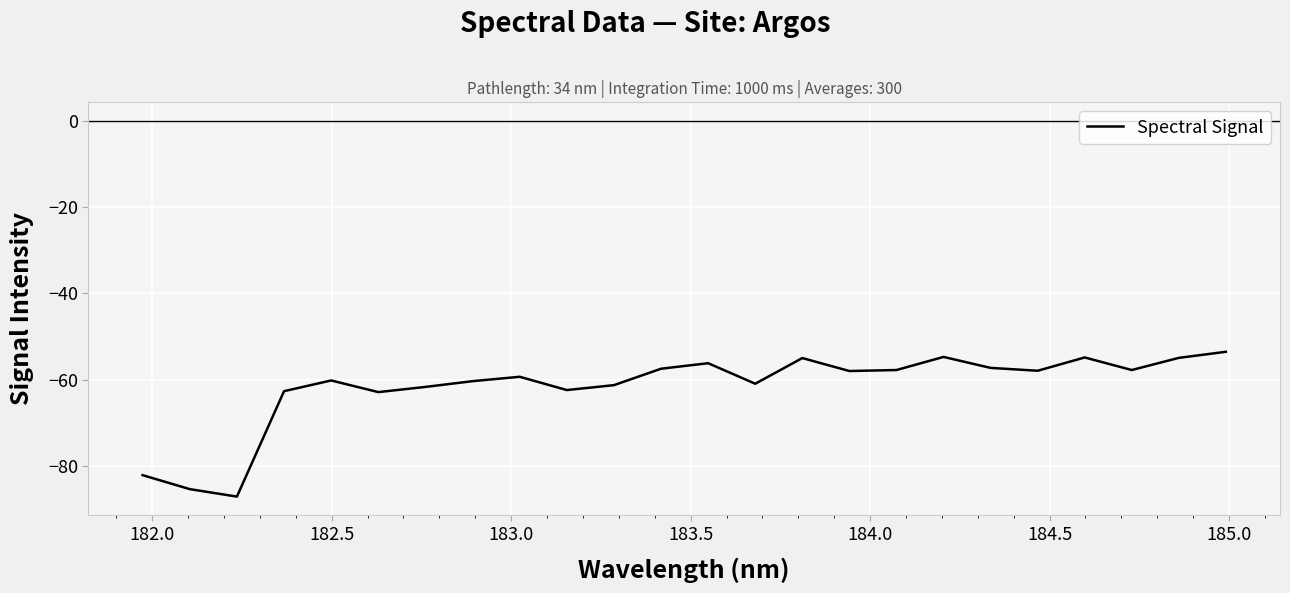

How many lines are shown in the chart?

1